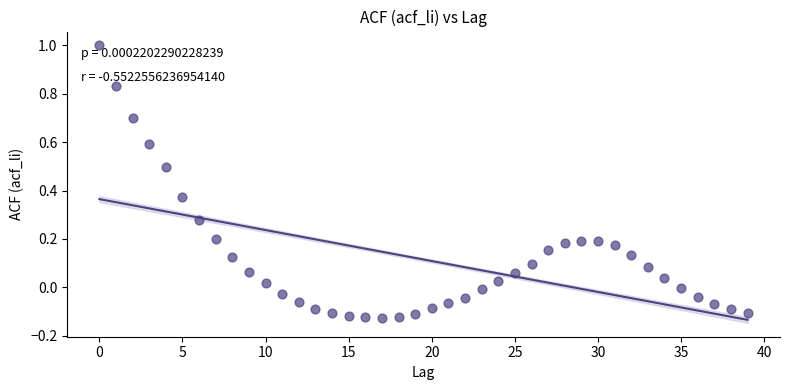

How many data points are displayed?

40